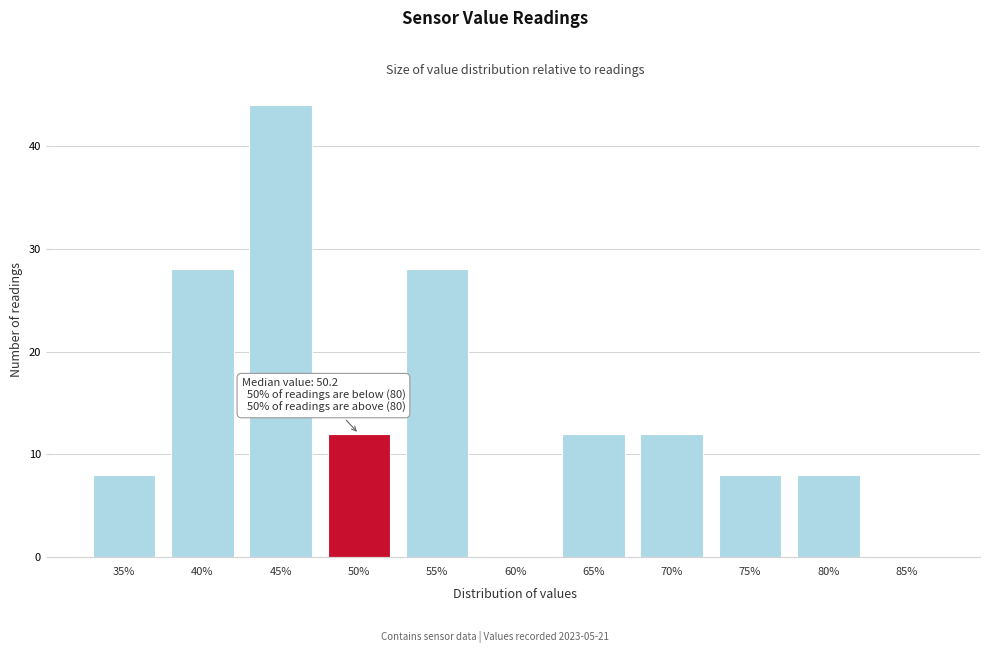

Reading left to right, what are all the values shown in this chart?

35%=8	40%=28	45%=44	50%=12	55%=28	60%=0	65%=12	70%=12	75%=8	80%=8	85%=0